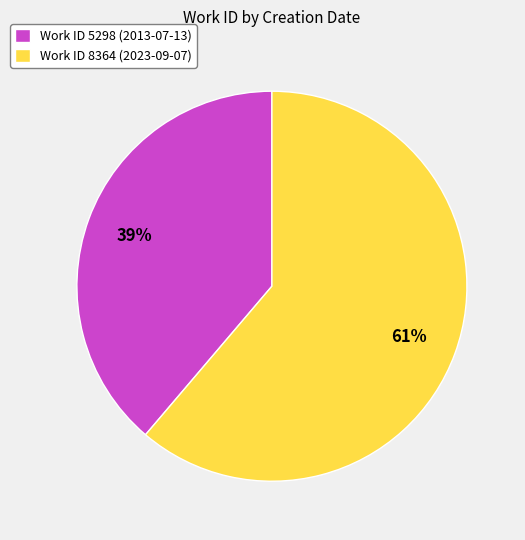

To the nearest percent, what is the average slice percentage?

50%